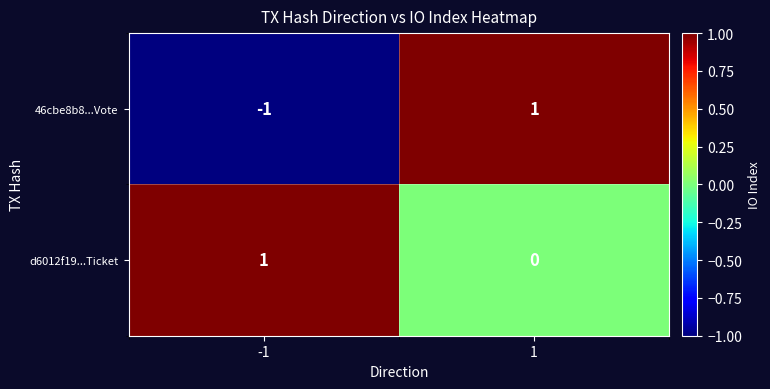

Which series has the largest total across all categories?

d6012f19...Ticket